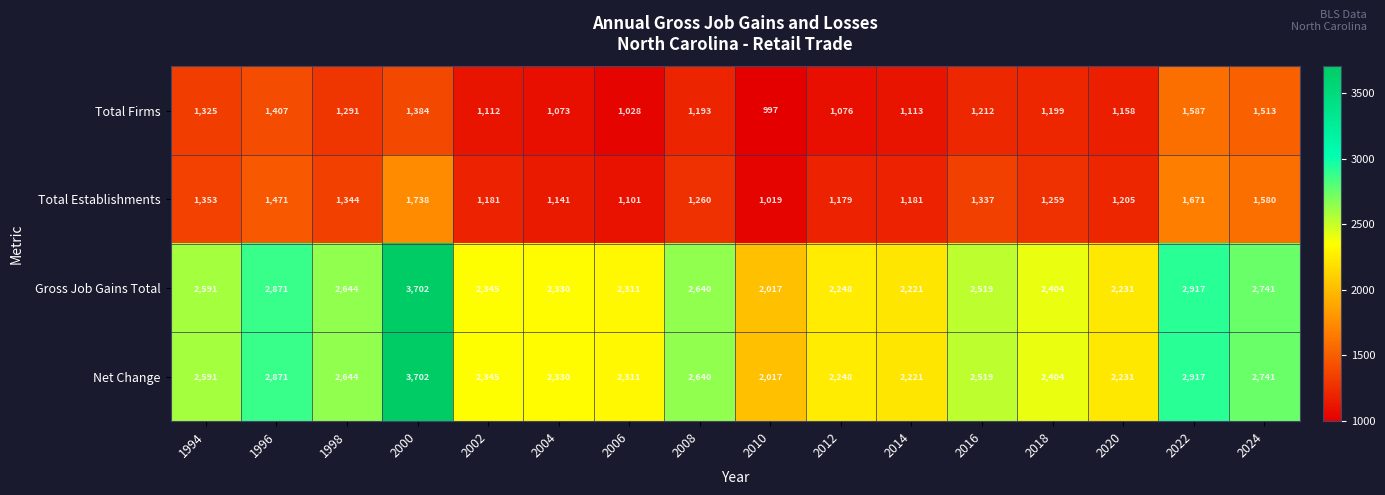

Where is Net Change nearest to the value 2859?

1996